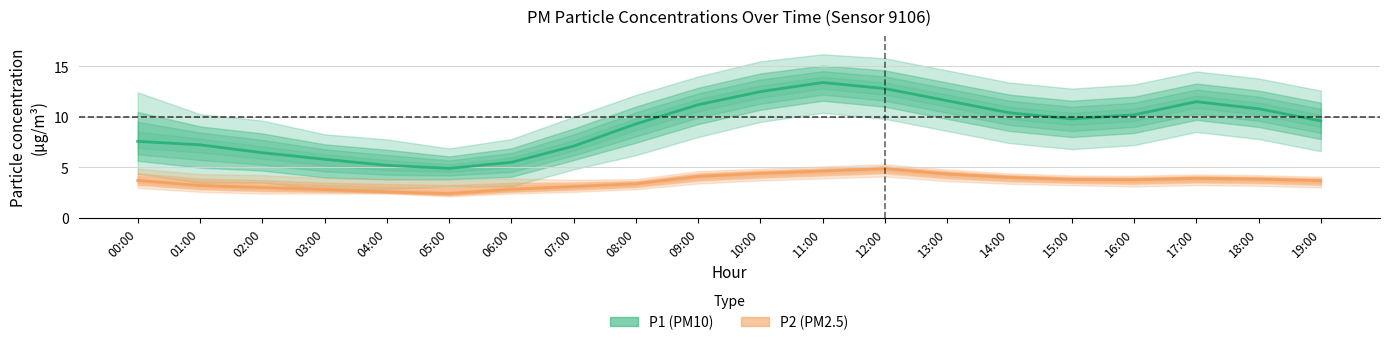

Rank the series at 16:00 from lowest to highest value.

P2, P1